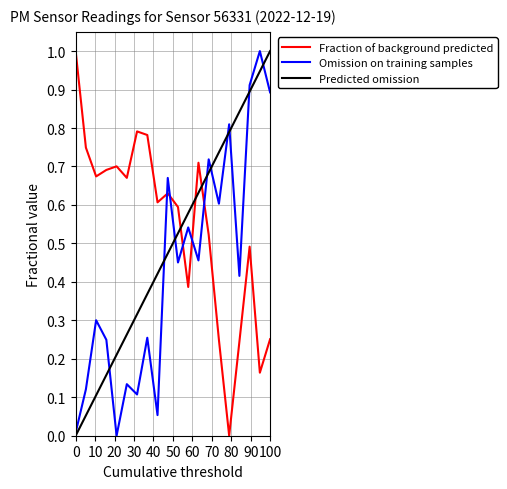

What is the maximum value for Omission on training samples?

1.0